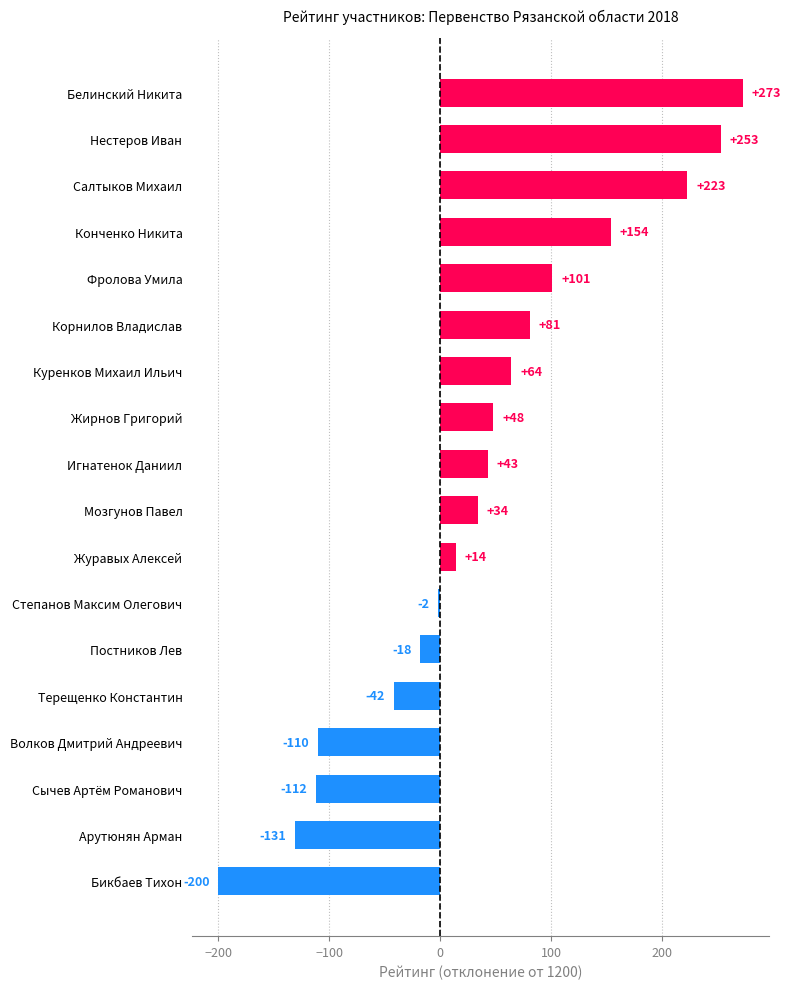

The chart shows a value of 339 at Нестеров Иван. True or false?

False